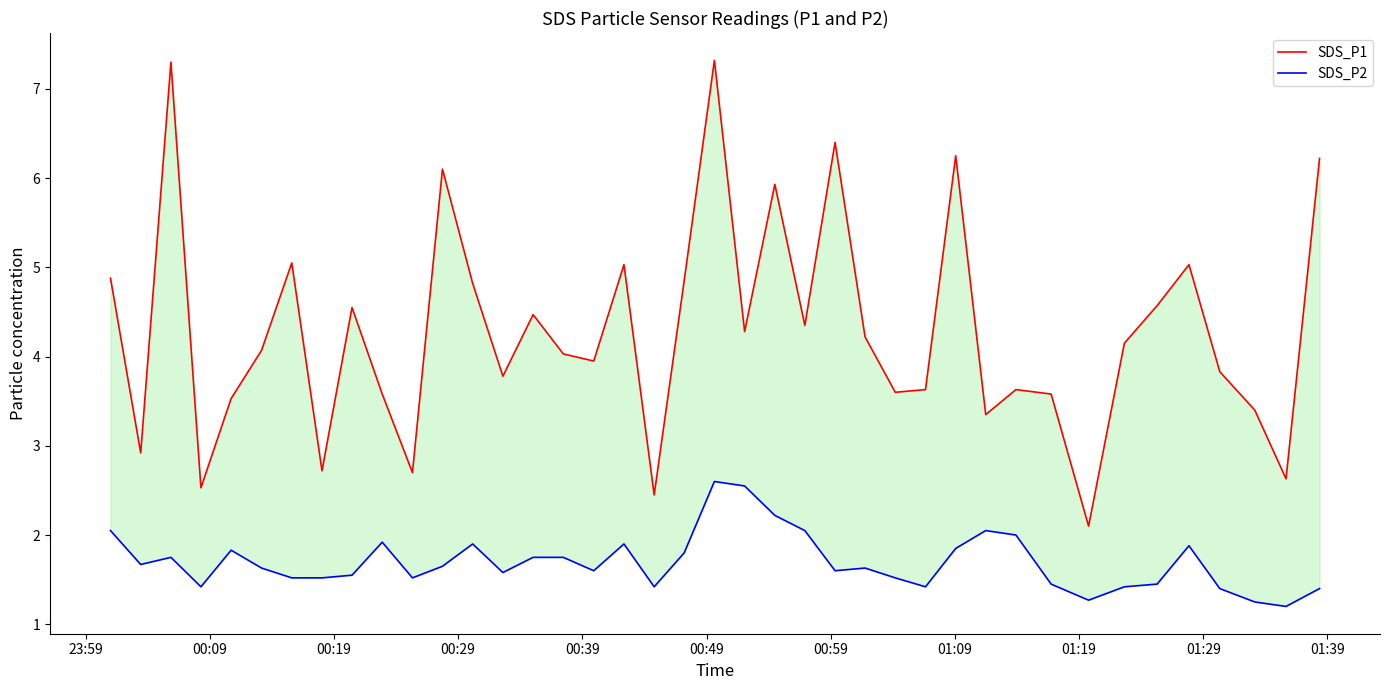

Rank the series by their average value, from lowest to highest.

SDS_P2, SDS_P1